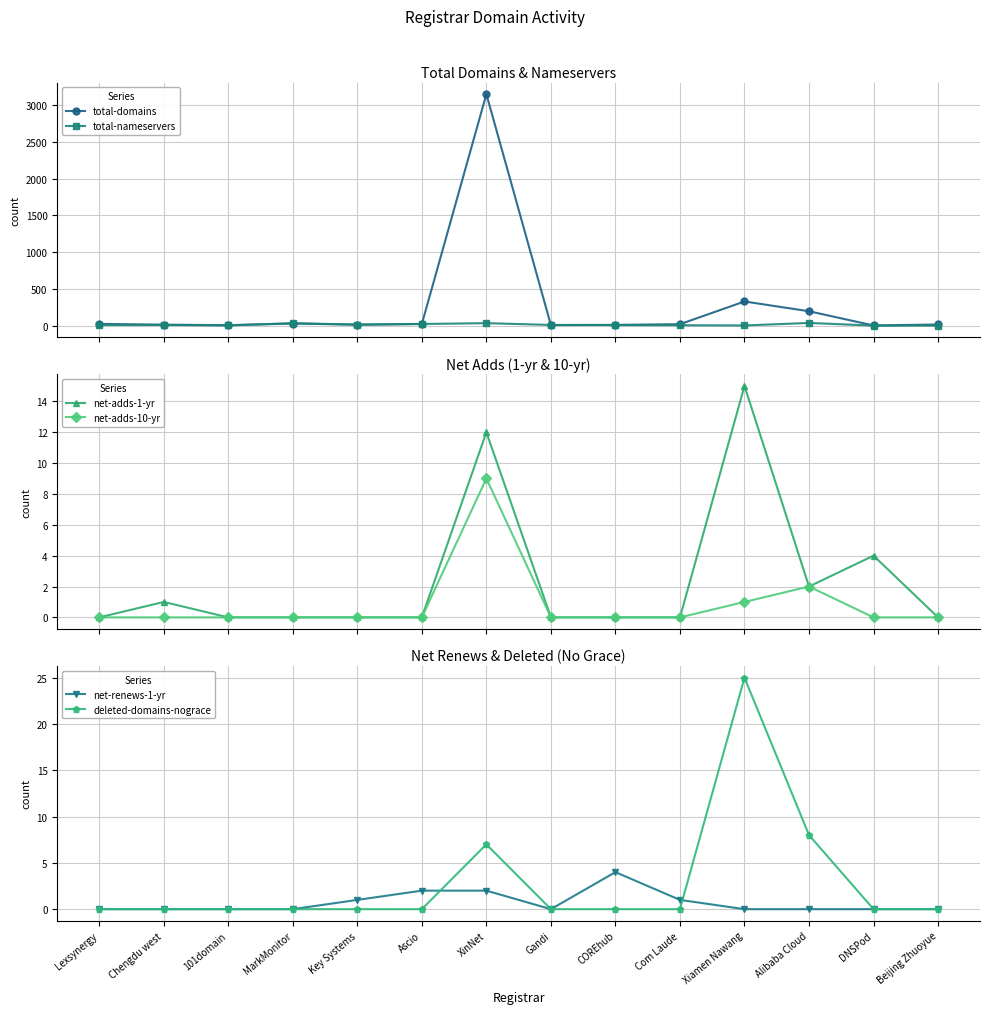

Does the chart display data point markers on the line(s)?

Yes